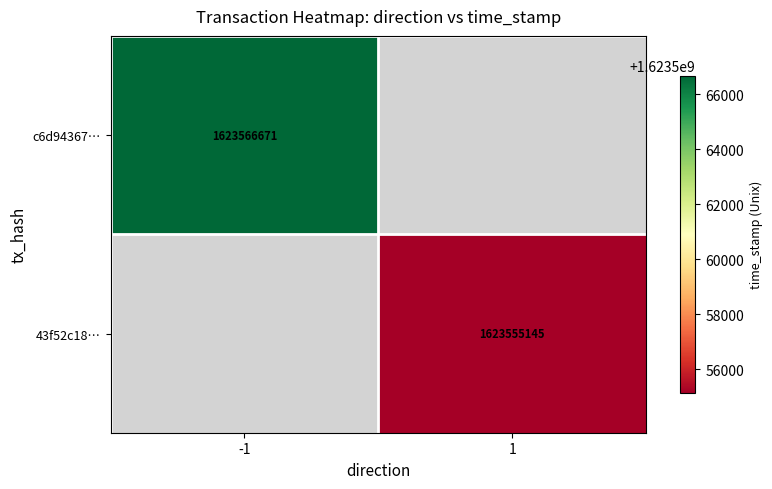

Is it true that c6d94367… equals 1048875424 at -1?

False